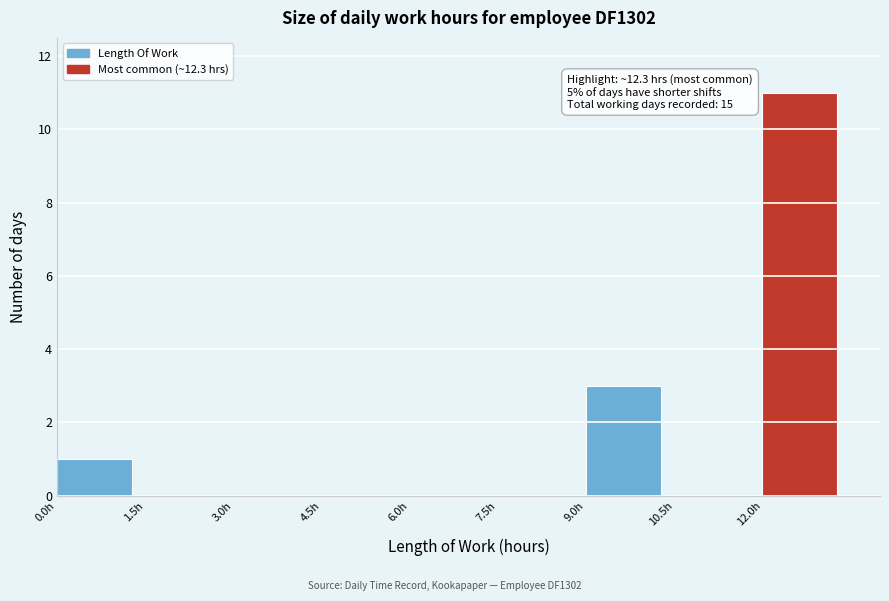

Which range on the x-axis has the tallest bar?

12.0 to 13.5